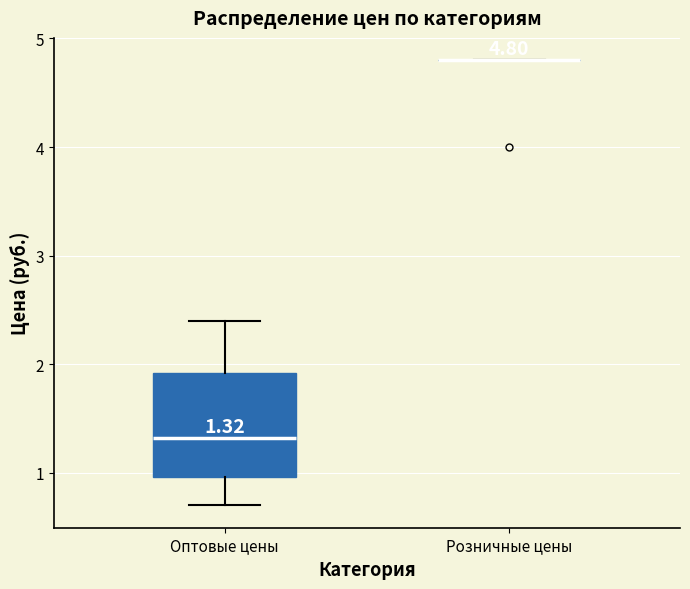

Comparing the boxes themselves (not the whiskers), which one is the tallest?

Оптовые цены